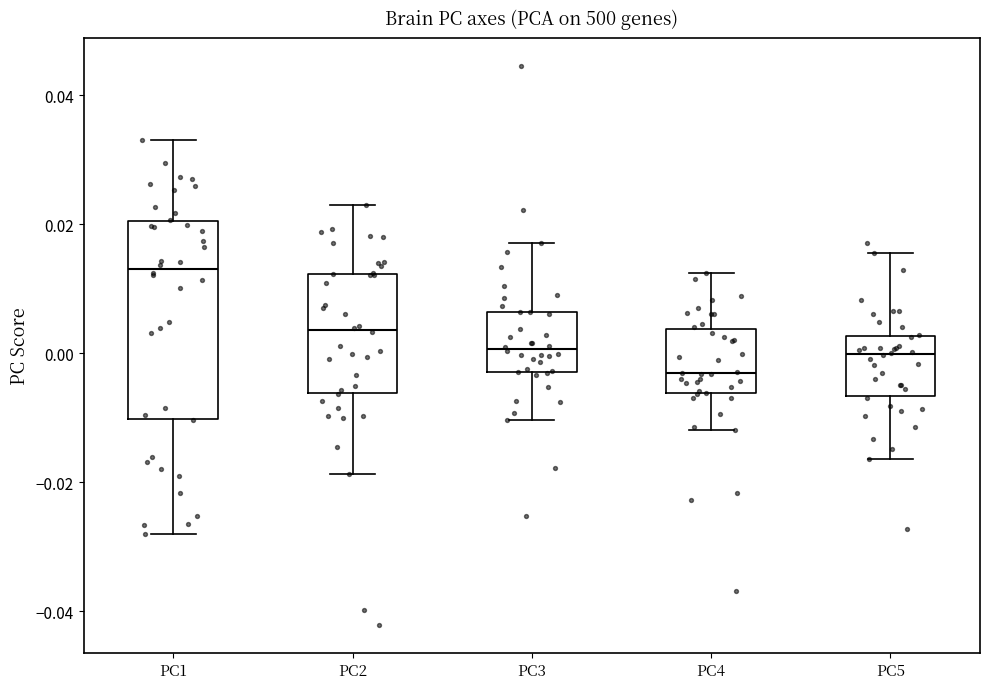

Reading left to right, read every box against the y-axis: the position of its median line, the range the box covers, and the ends of its whiskers. The values are not printed on the chart, so give them approximately, as read against the axis.

PC1: median 0.014, box -0.010 to 0.020, whiskers -0.028 to 0.034
PC2: median 0.004, box -0.006 to 0.012, whiskers -0.018 to 0.022
PC3: median 0.000, box -0.002 to 0.006, whiskers -0.010 to 0.018
PC4: median -0.004, box -0.006 to 0.004, whiskers -0.012 to 0.012
PC5: median 0.000, box -0.006 to 0.002, whiskers -0.016 to 0.016